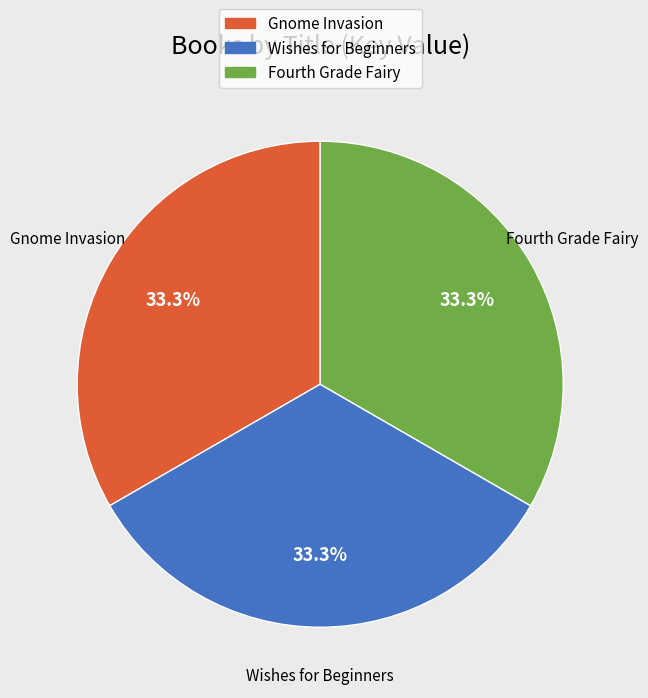

To the nearest percent, what is the average slice percentage?

33%